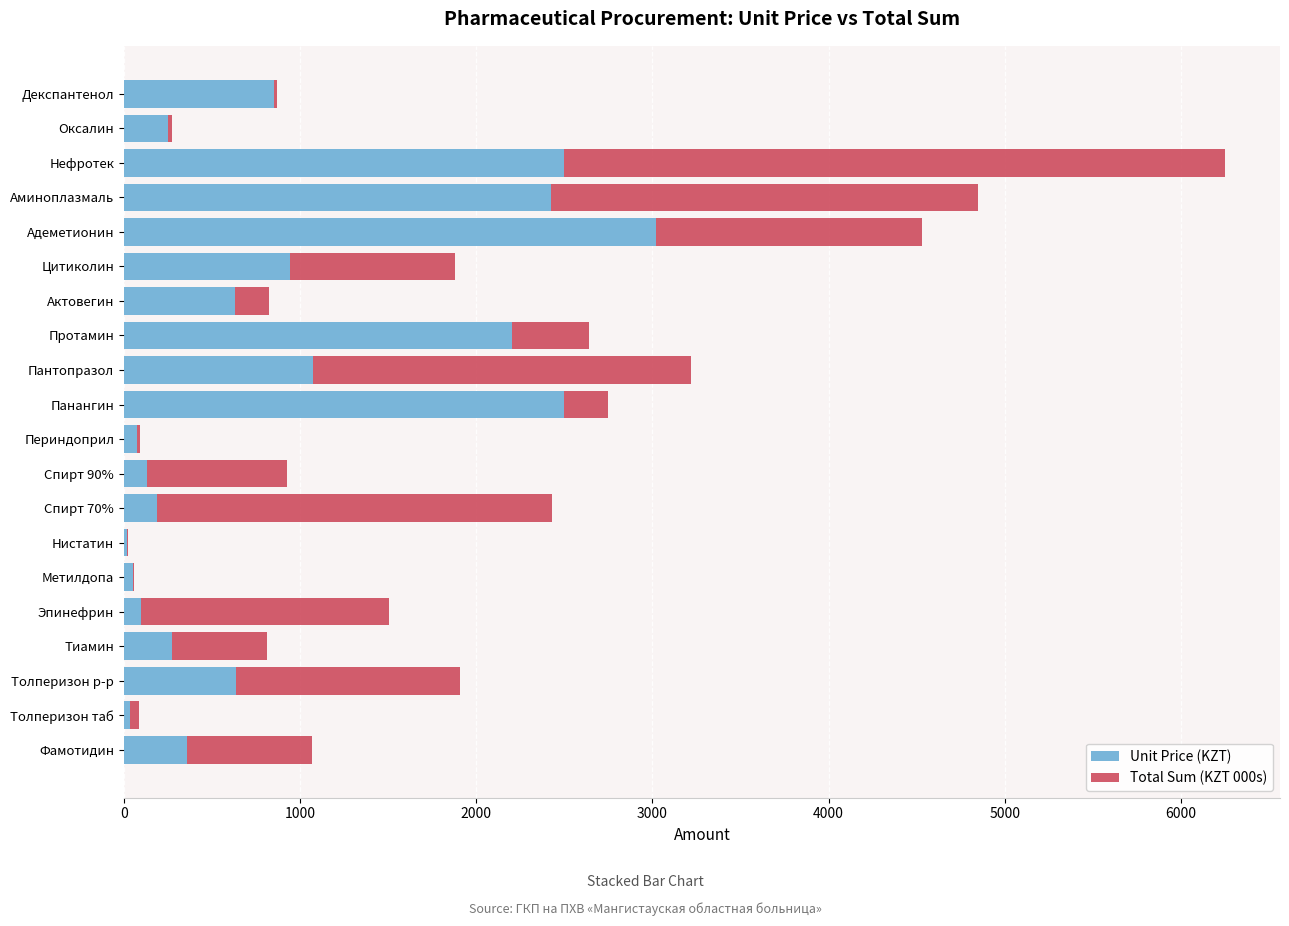

Is it true that Unit Price (KZT) equals 1571.7 at Цитиколин?

False